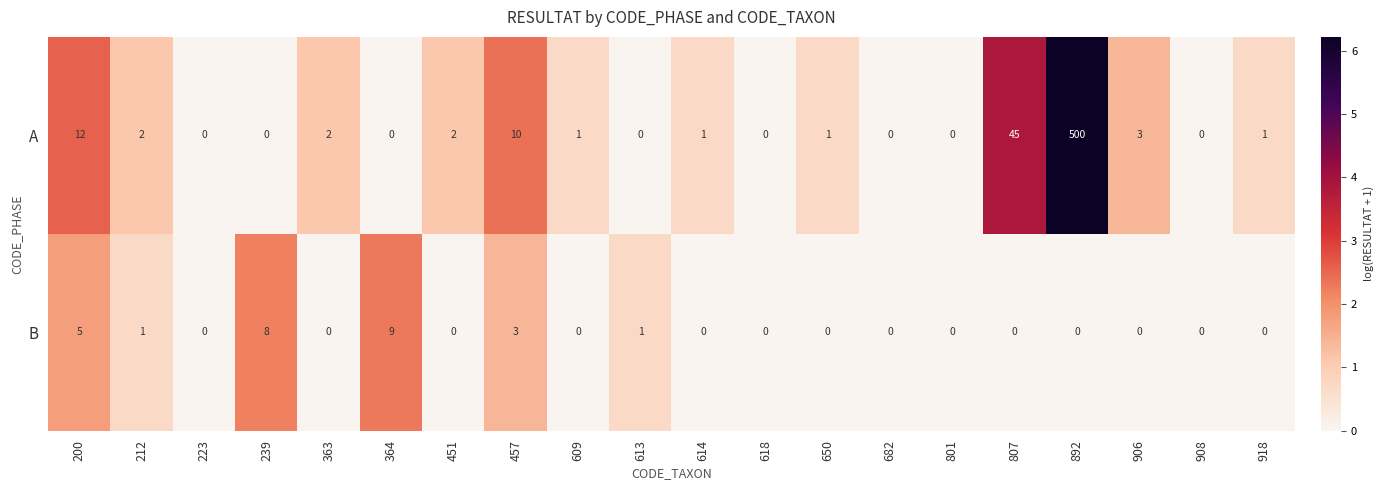

How many distinct data groups are displayed?

2